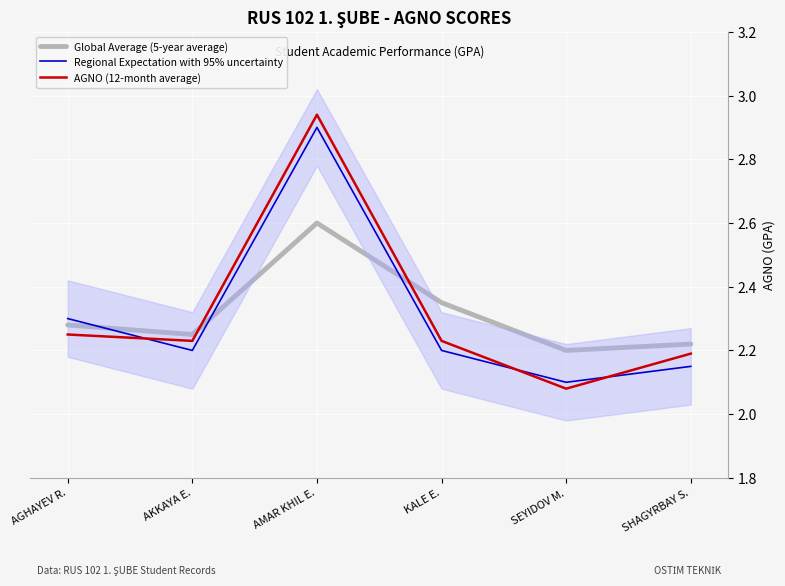

The AGNO (12-month average) series shows 2.1 at SEYIDOV M.. True or false?

True